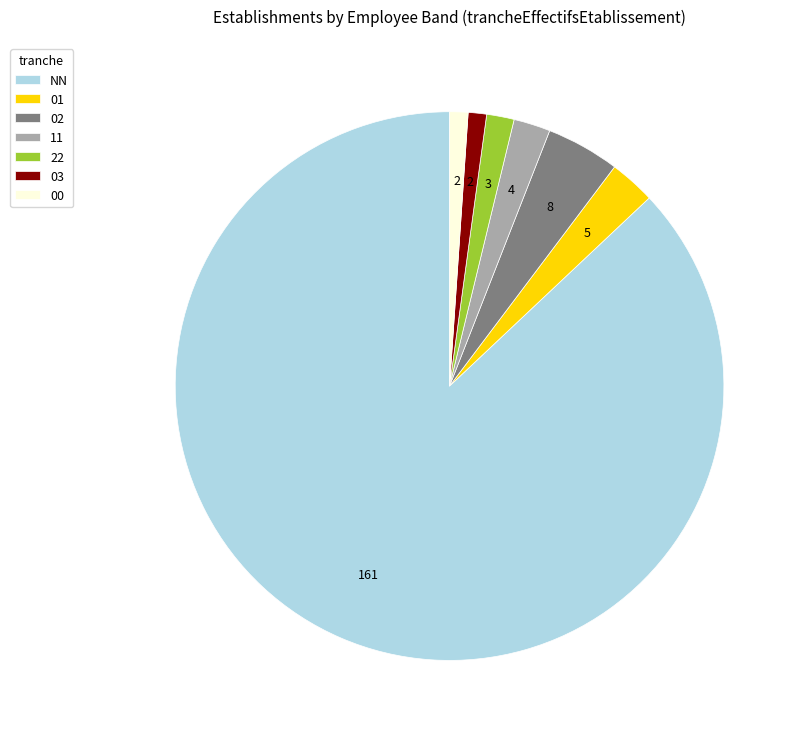

Which slice is the largest?

NN